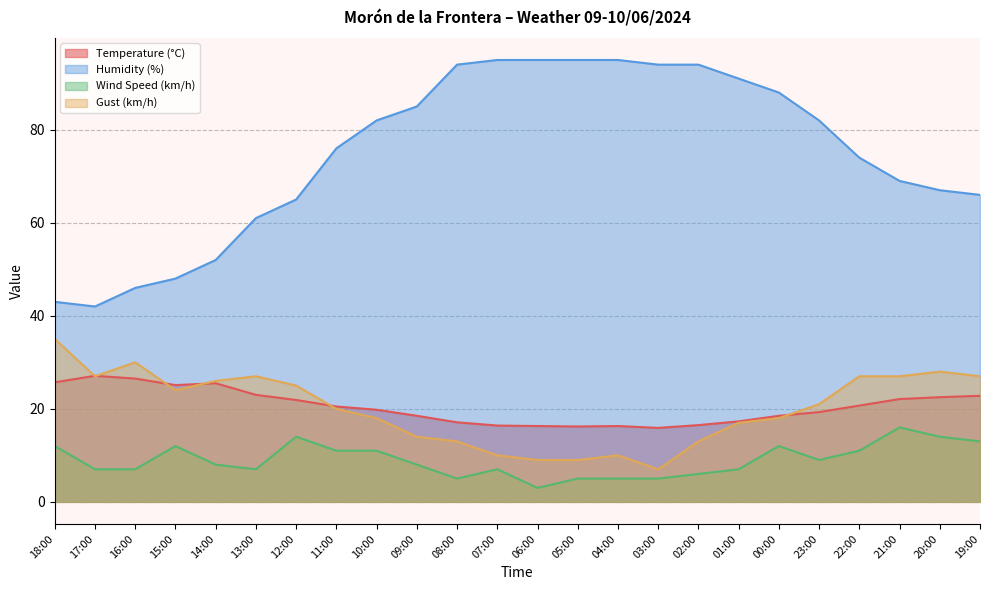

At which label does Humidity (%) reach its minimum?

17:00